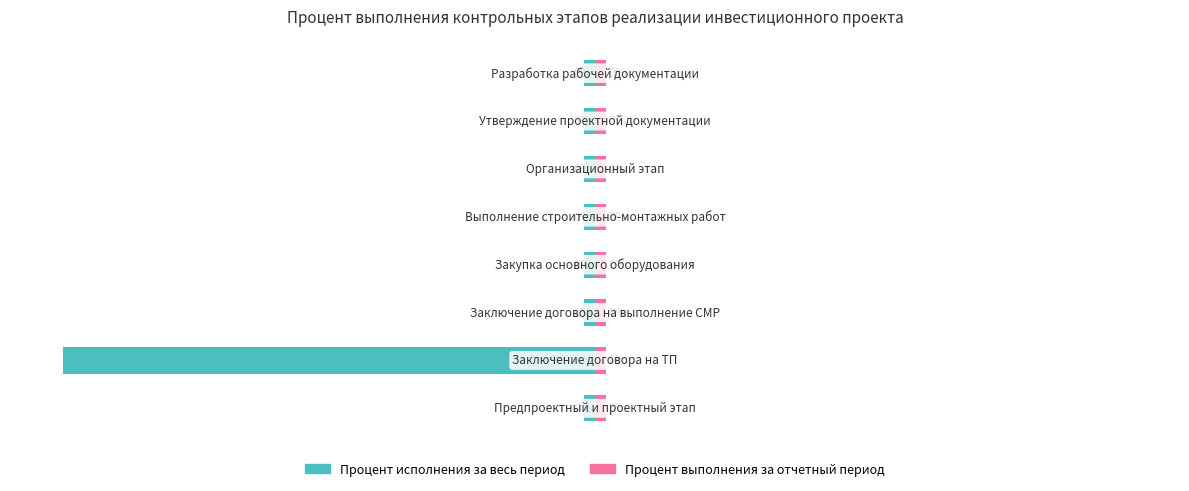

What is the value of the Процент исполнения за весь период bar at the 2nd from the left?

-100.0